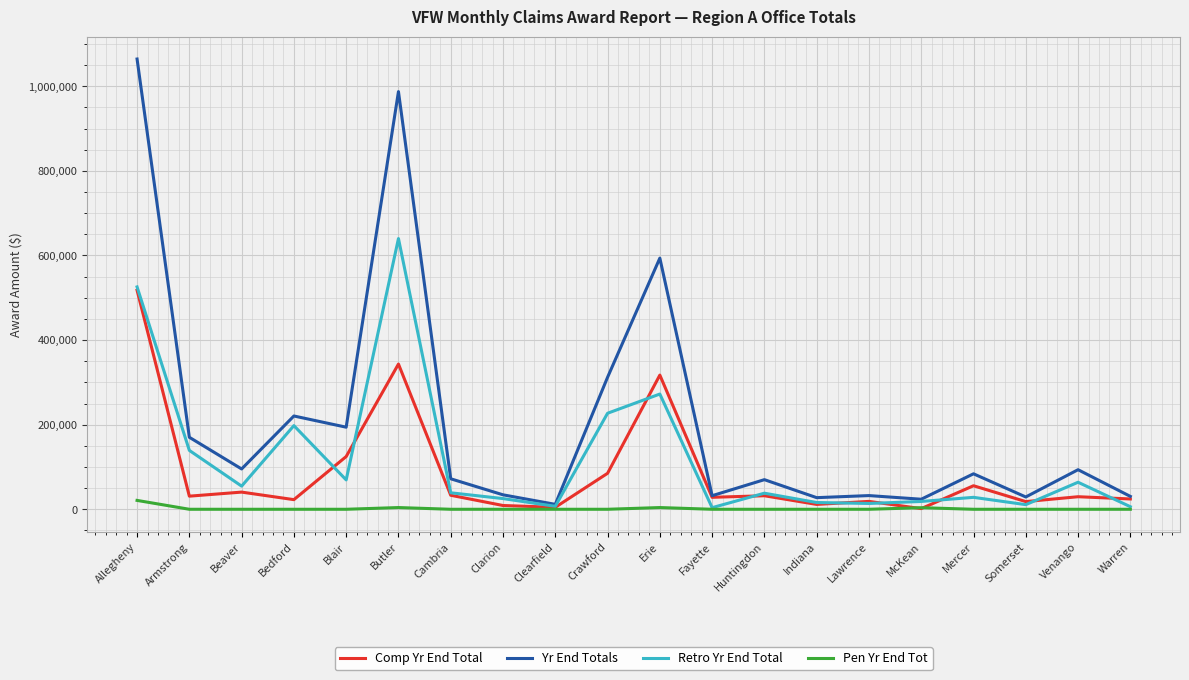

True or false: Retro Yr End Total has more than 1 points higher than both neighbors.

True